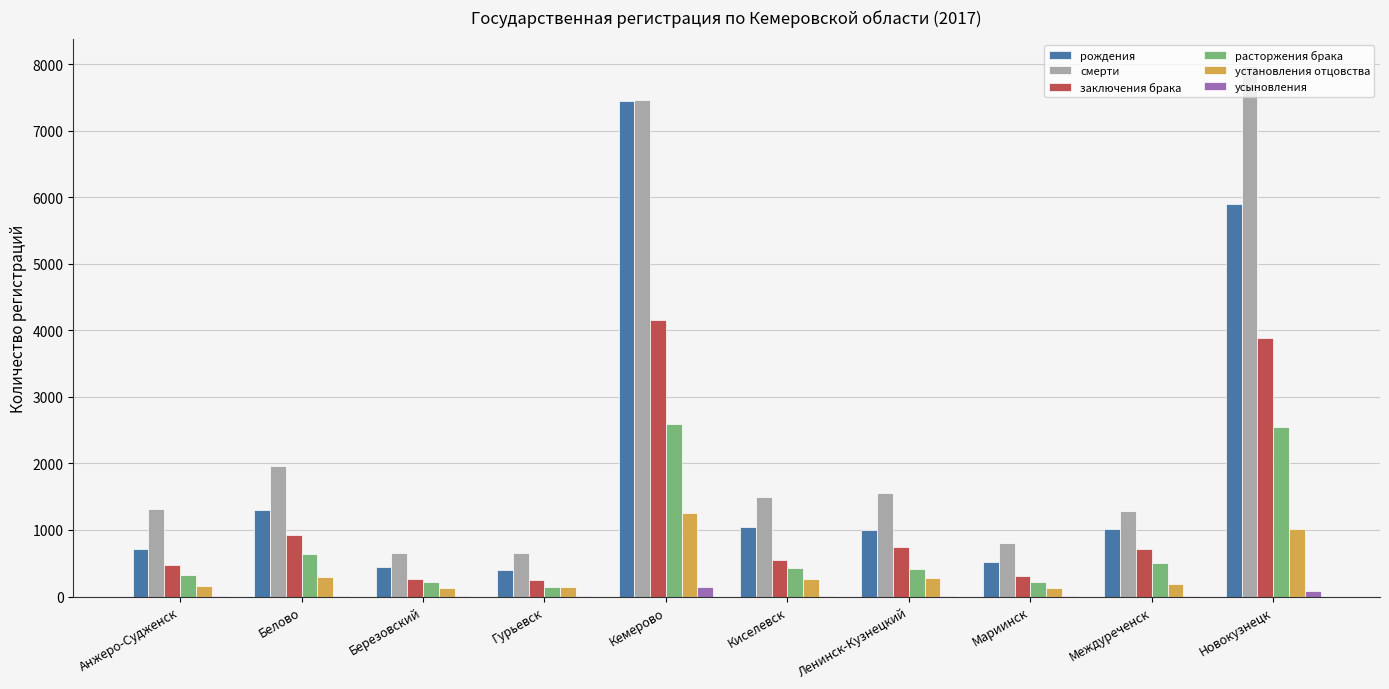

The рождения series shows 1013 at Междуреченск. True or false?

True